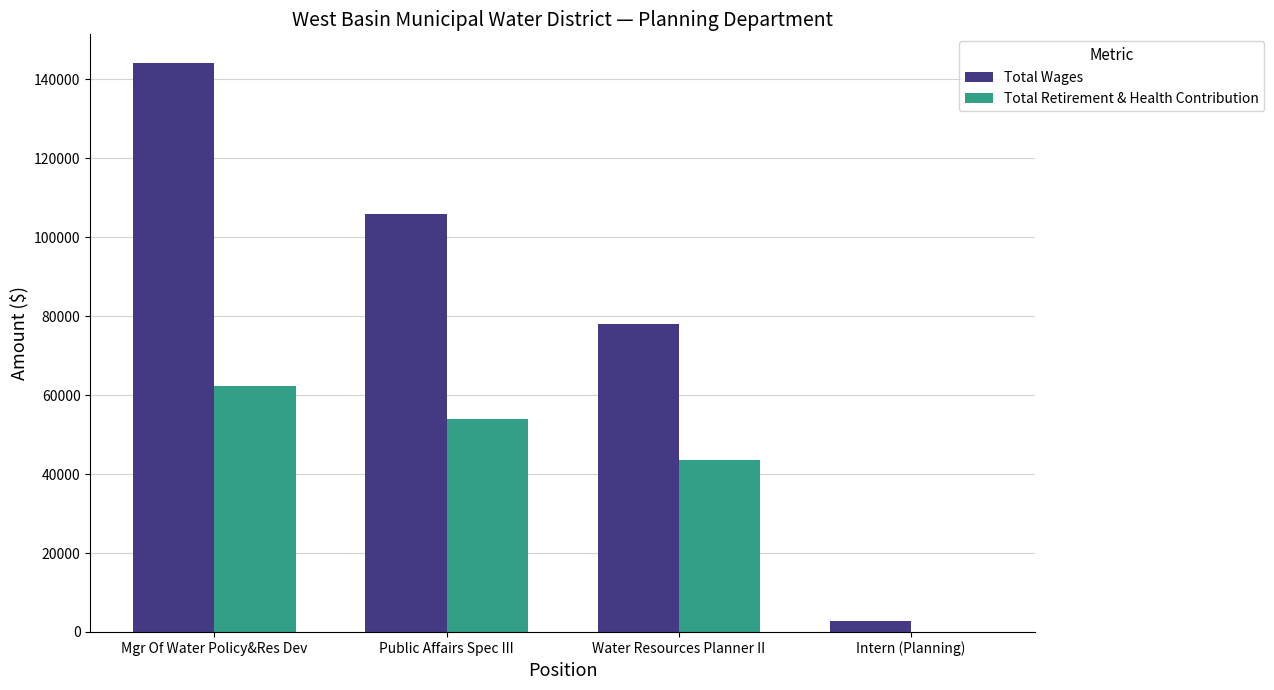

Reading left to right, extract all data points from this chart.

Total Wages: 144148	105801	78112	2671
Total Retirement & Health Contribution: 62350	54027	43548	0